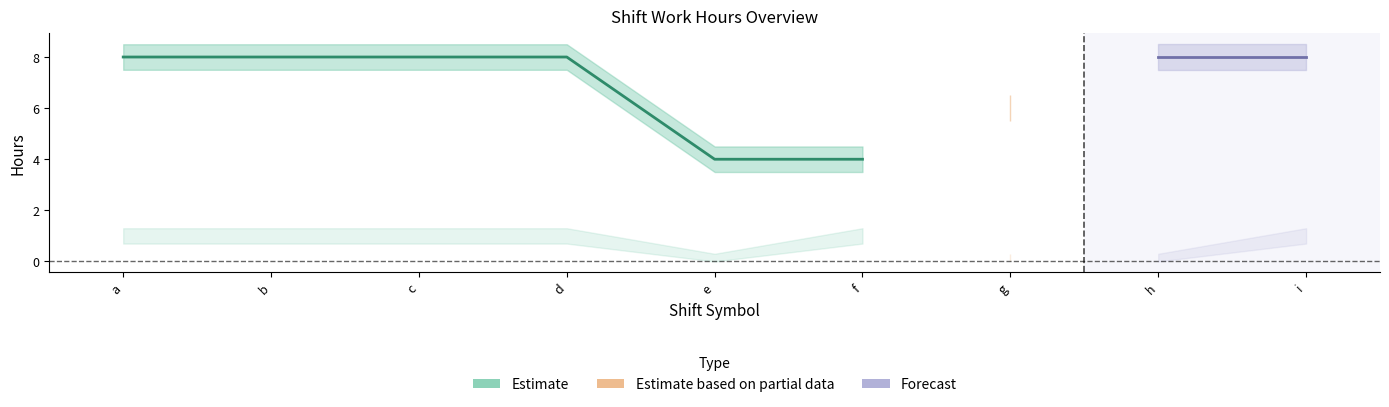

Which category has the lowest value in the Estimate_lower series?

e